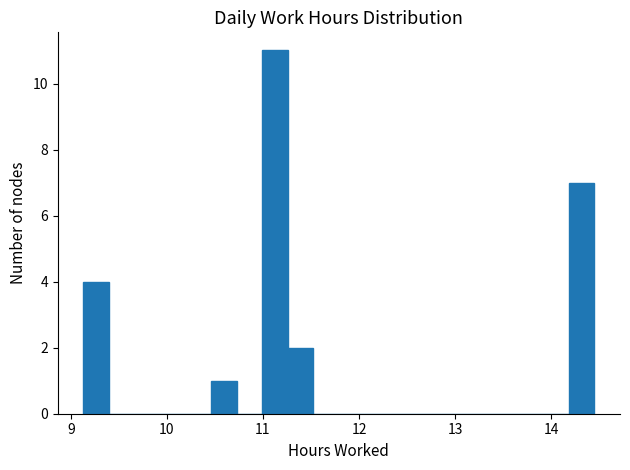

Read against the x-axis, roughly where is the centre of the tallest bar?

11.1